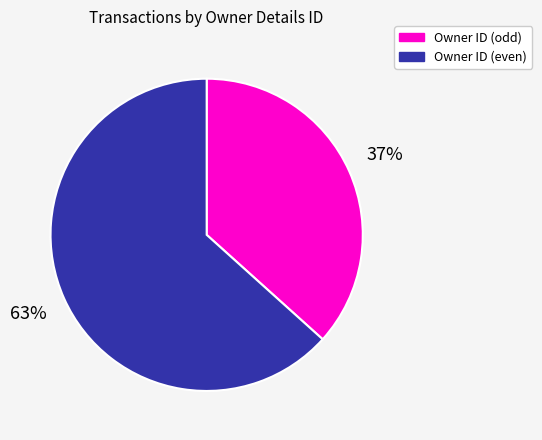

Is there any slice that represents more than half of the pie?

Yes